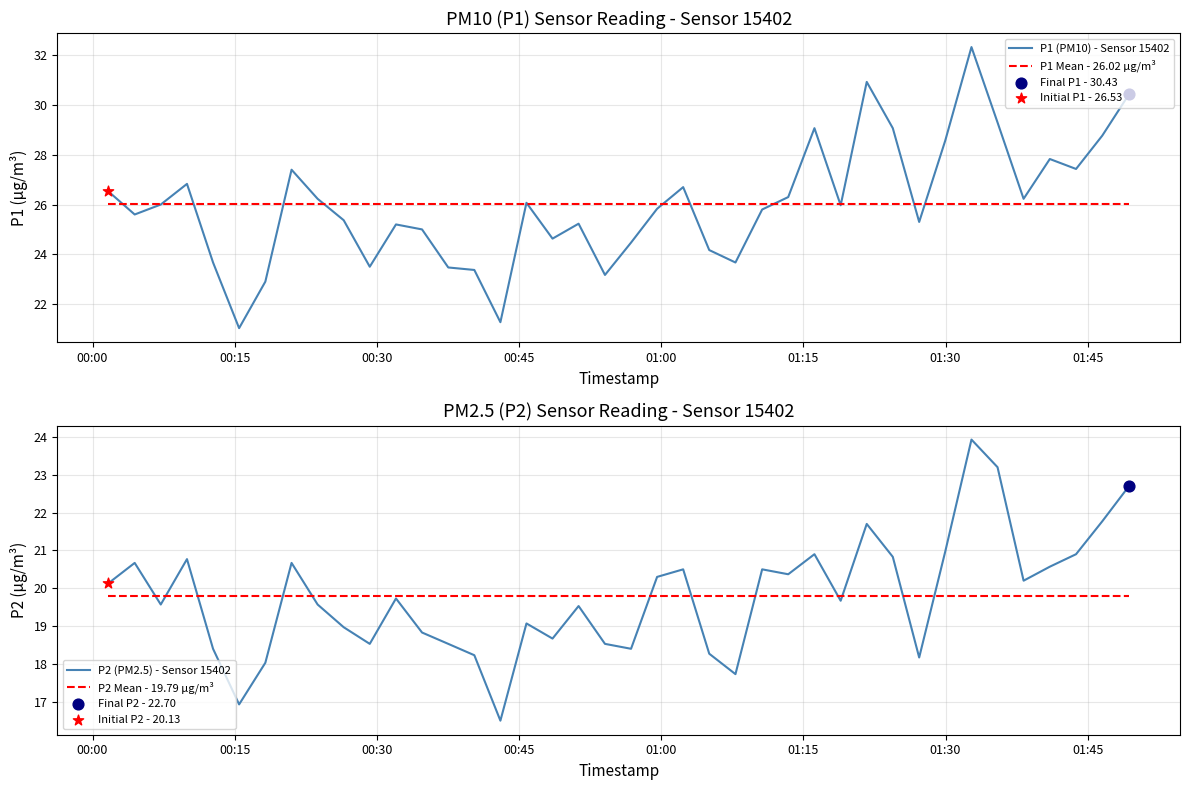

Which series contains the lowest Y value?

P2 (PM2.5) - Sensor 15402